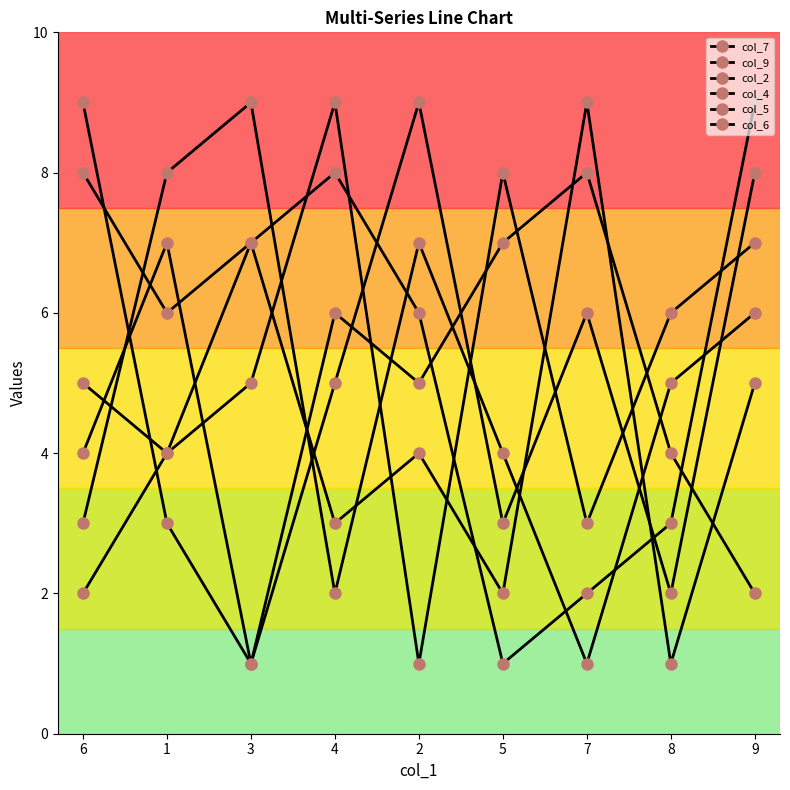

True or false: col_4 has a value of 8 at 7.

True